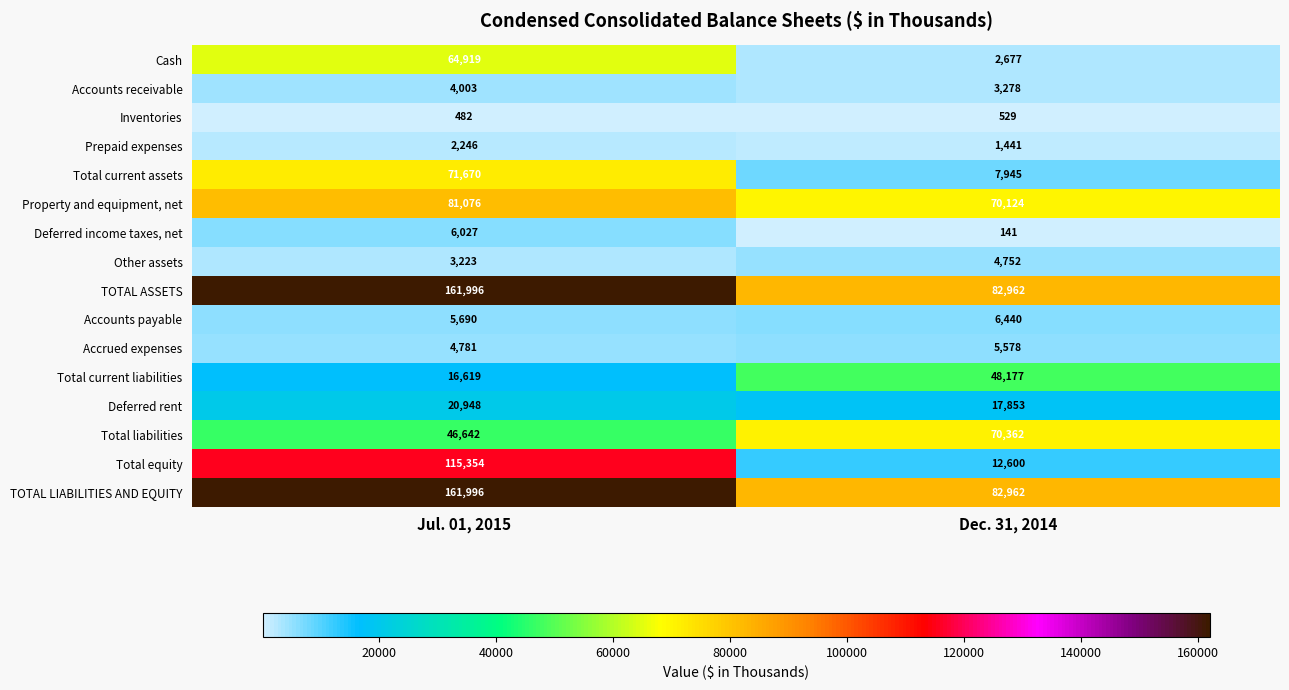

Which series has the widest spread of values?

Total equity